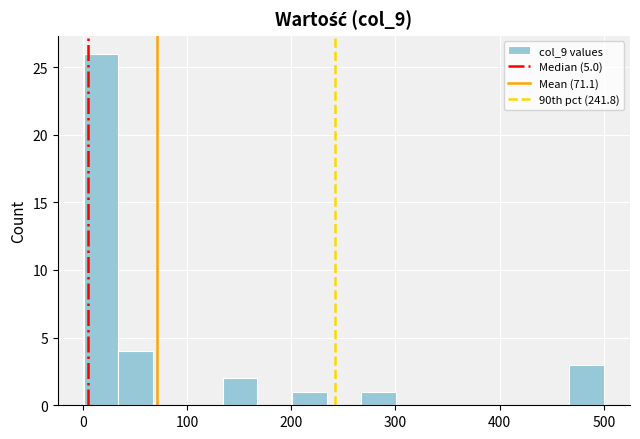

Read against the x-axis, roughly where is the centre of the tallest bar?

20